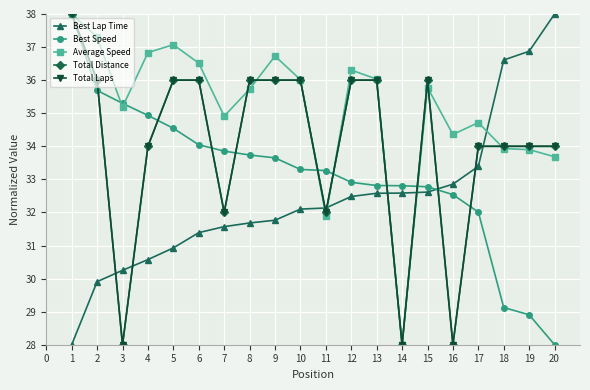

Between 10 and 9, which is larger?

10